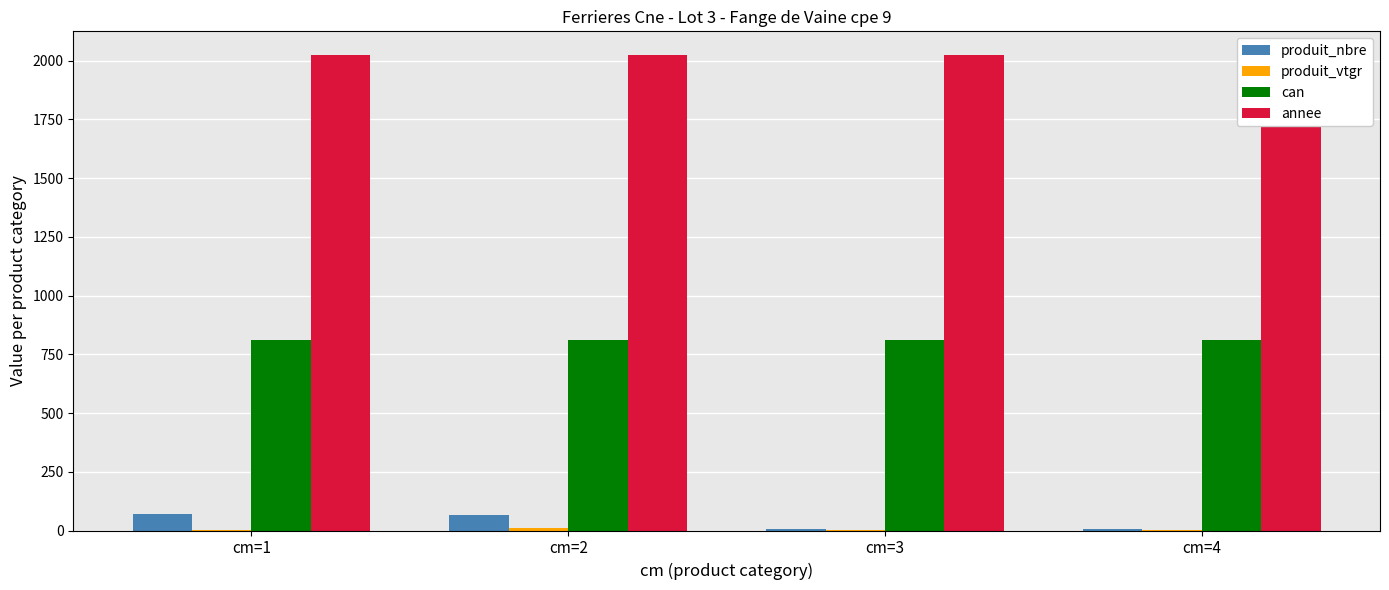

Is the value of produit_vtgr at cm=1 greater than the value of annee at cm=4?

No